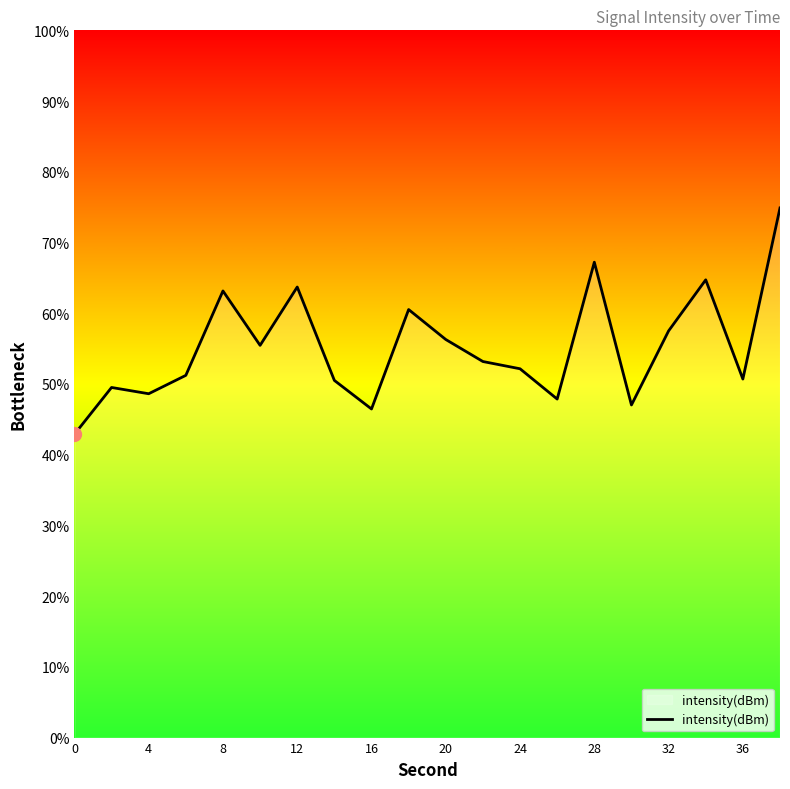

What is the greatest value displayed?

74.9